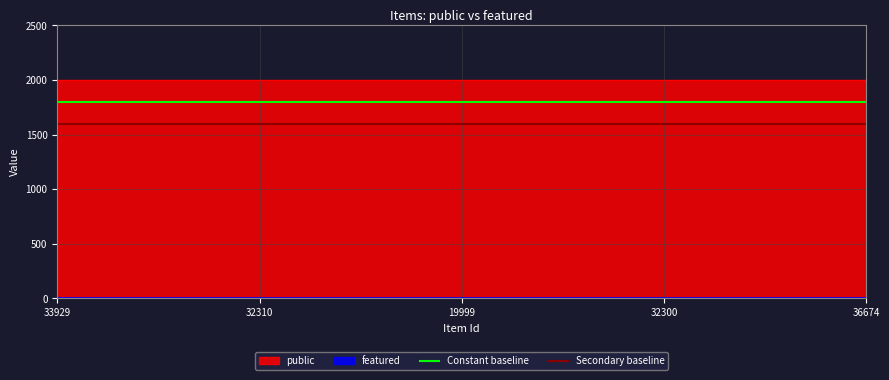

The Constant baseline series shows 1079 at 36674. True or false?

False